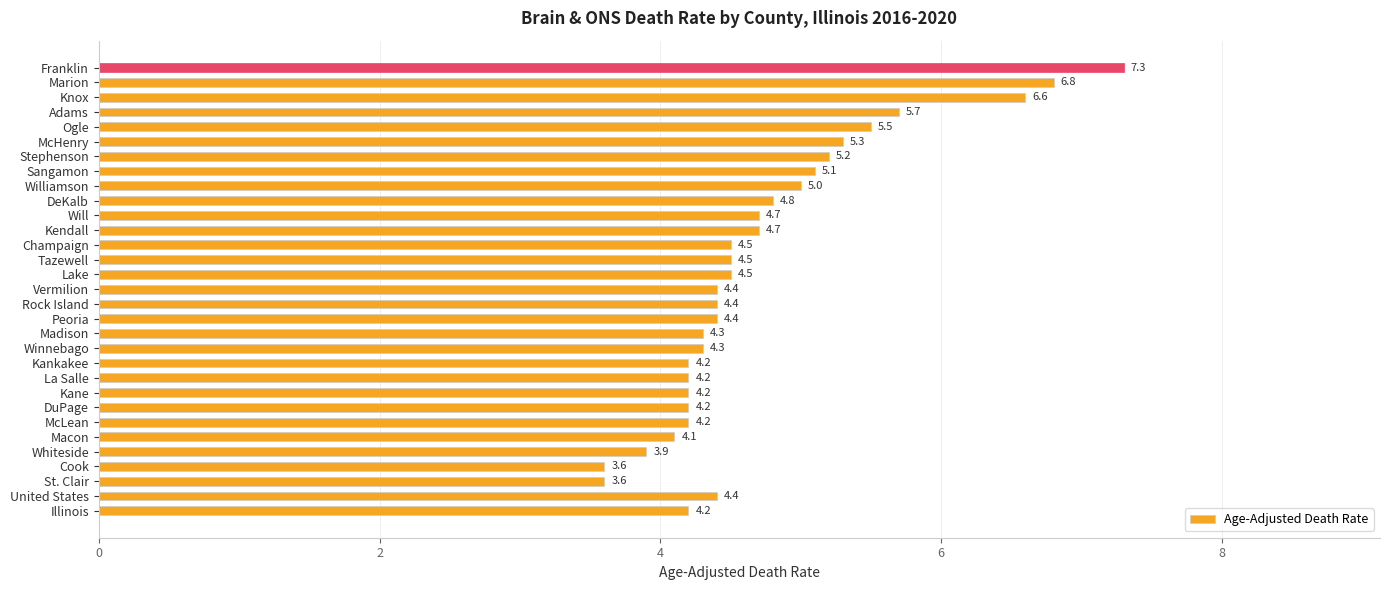

Which has a higher value, Stephenson or Franklin?

Franklin